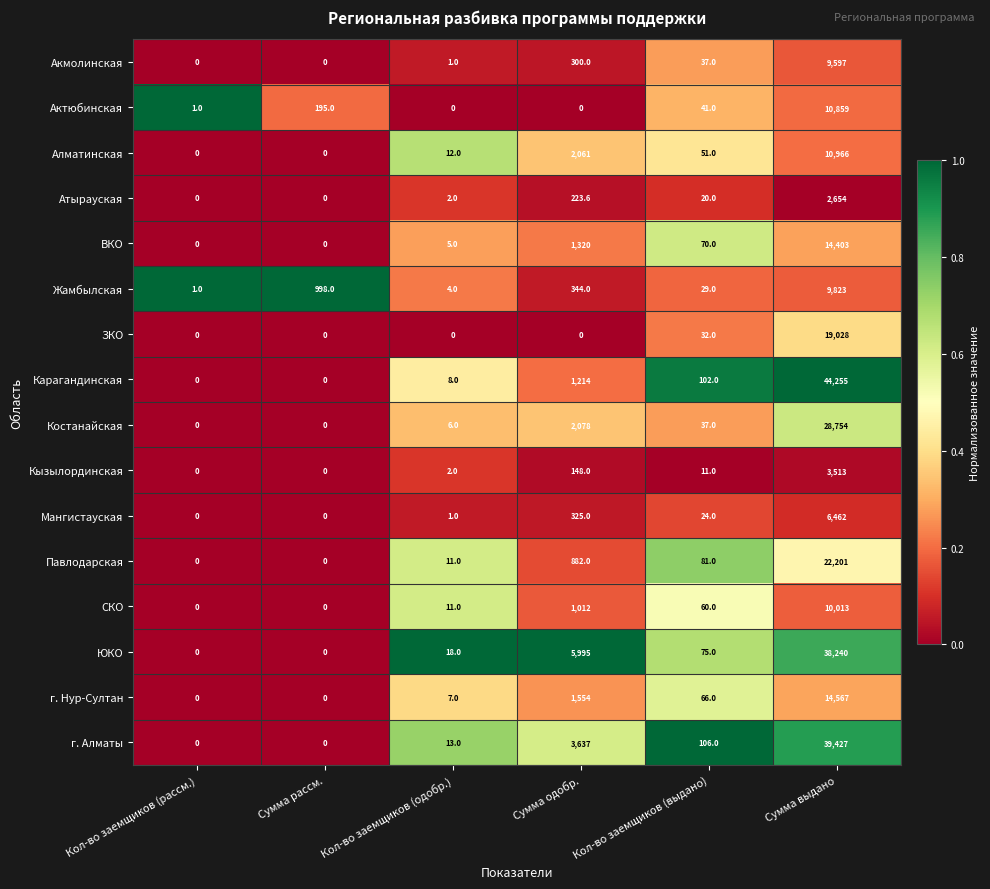

What is the sum of all Жамбылская values?

11199.0